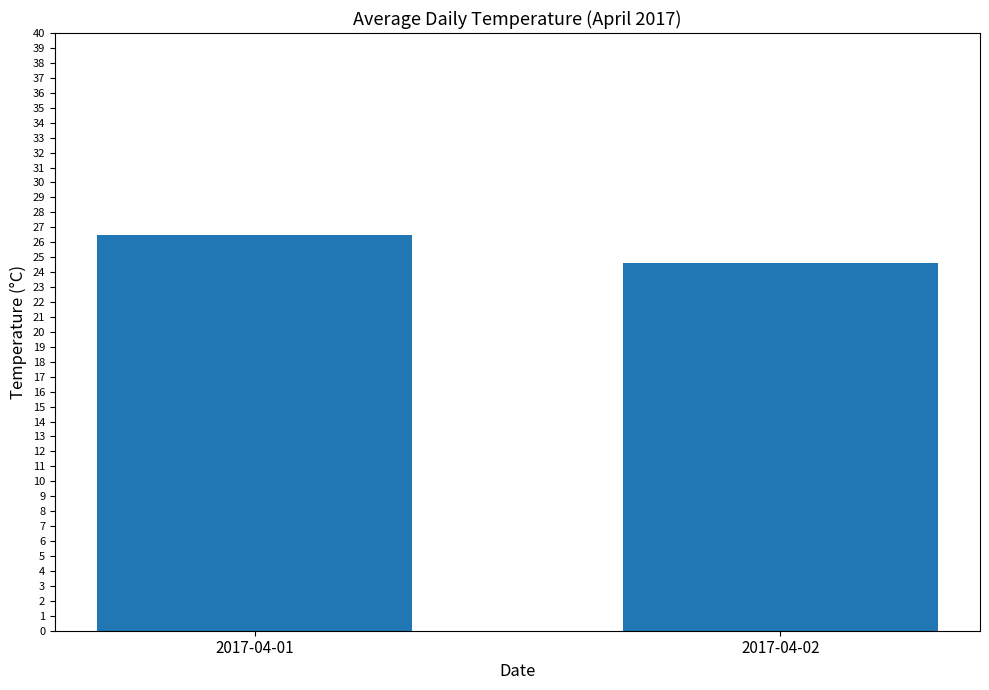

Is it true that the value at 2017-04-02 is 10.7?

False